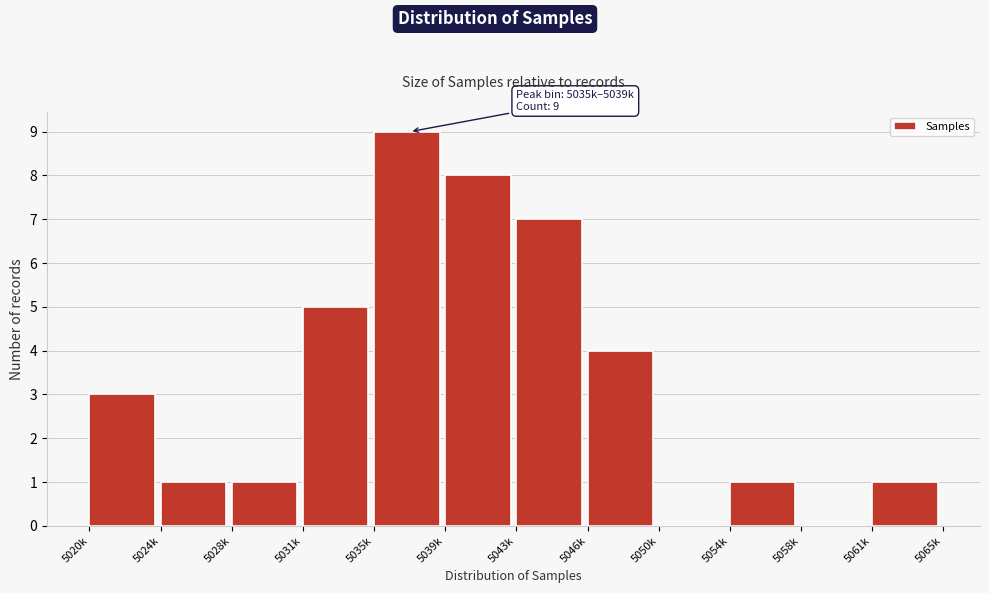

Reading left to right, list all the values displayed in this chart.

5020k=3	5024k=1	5028k=1	5031k=5	5035k=9	5039k=8	5043k=7	5046k=4	5050k=0	5054k=1	5058k=0	5061k=1